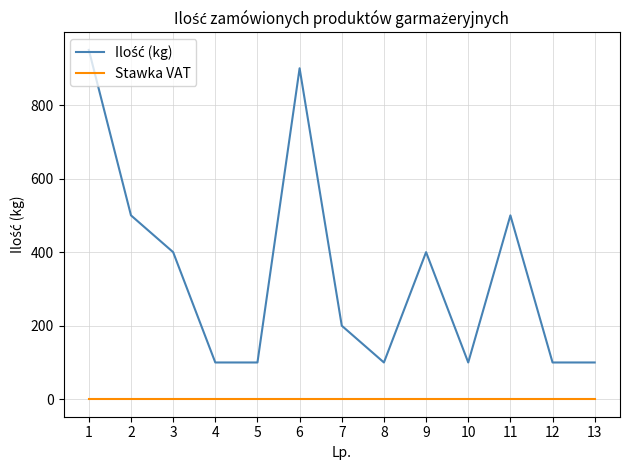

How many lines are shown in the chart?

2